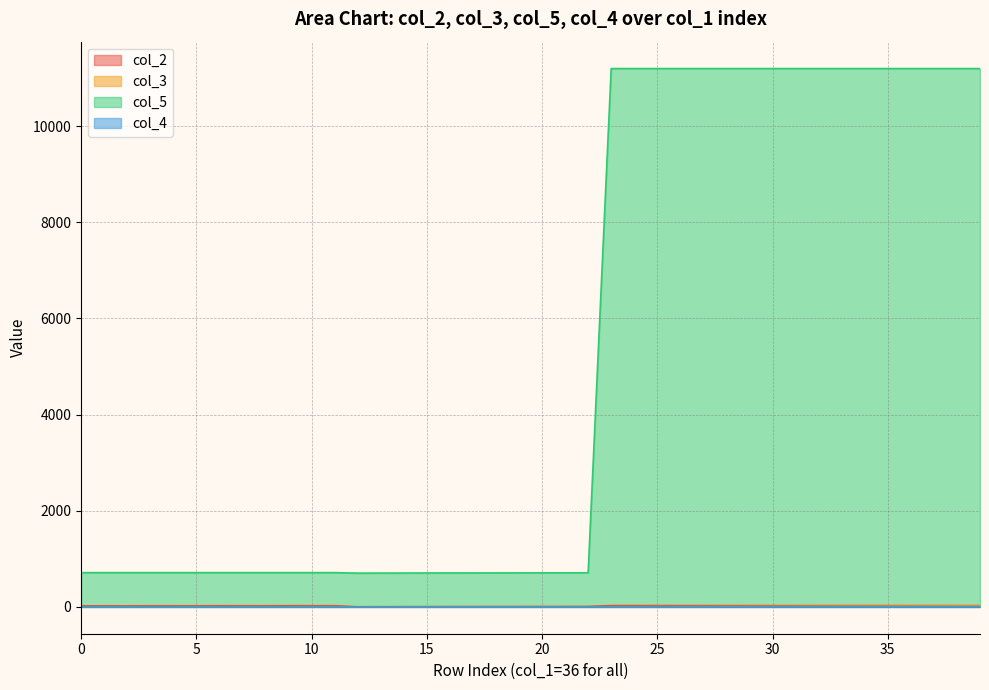

Which series has the largest range (max minus min)?

col_5